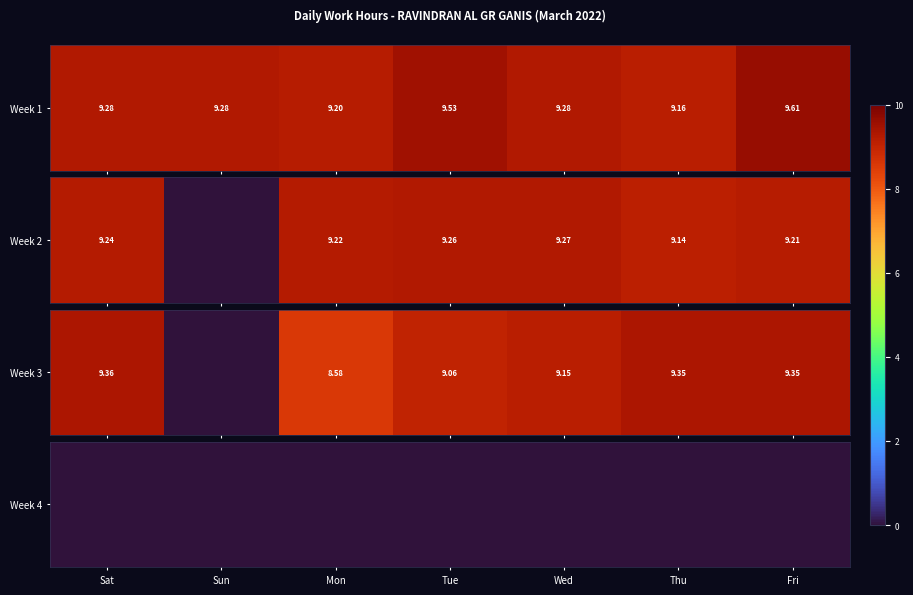

At which label does Week 2 first exceed 9?

Sat